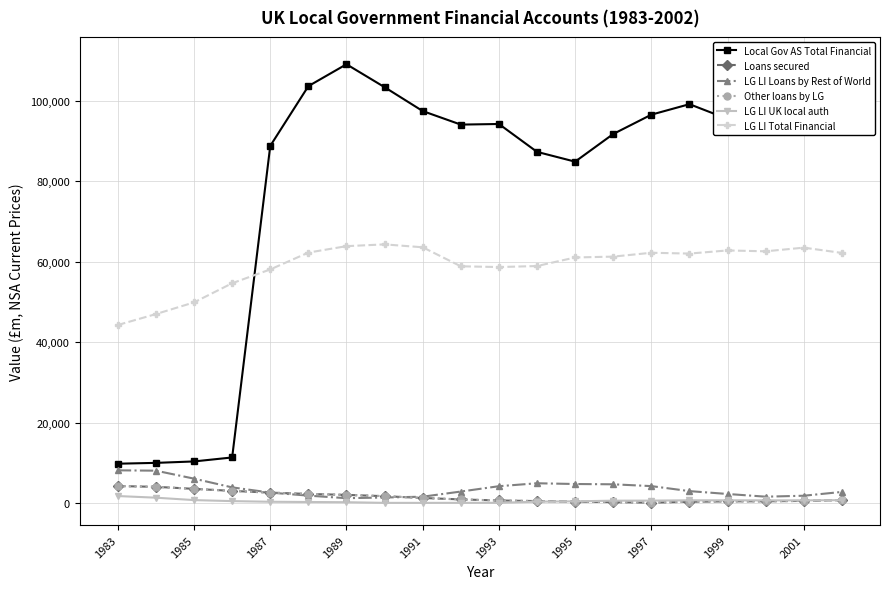

True or false: LG LI Total Financial and Loans secured intersect in this chart.

False